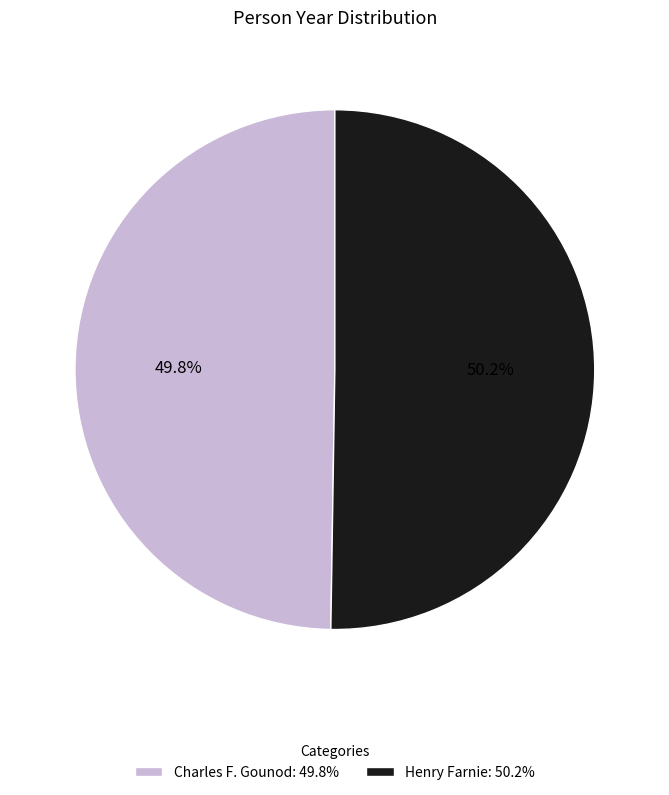

Does any single category account for the majority?

Yes